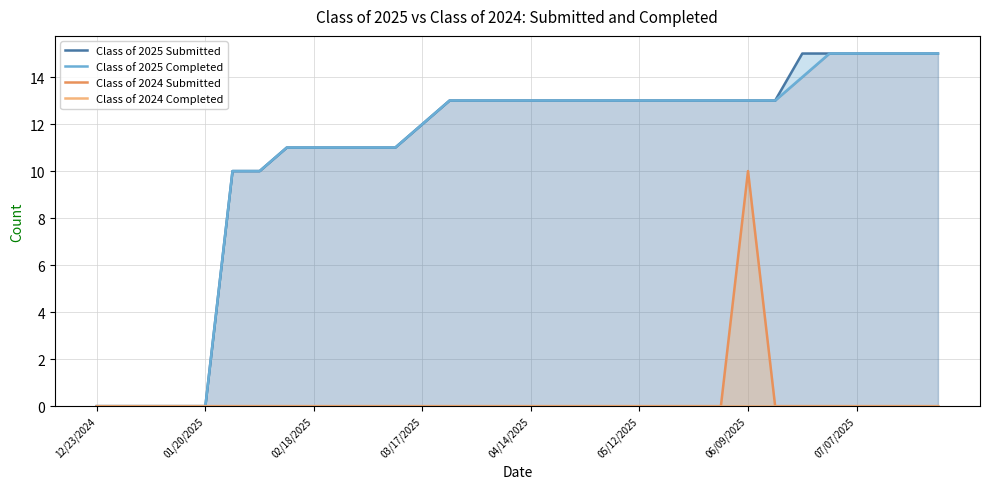

Rank the series at 25 from lowest to highest value.

Class of 2024 Submitted, Class of 2024 Completed, Class of 2025 Submitted, Class of 2025 Completed